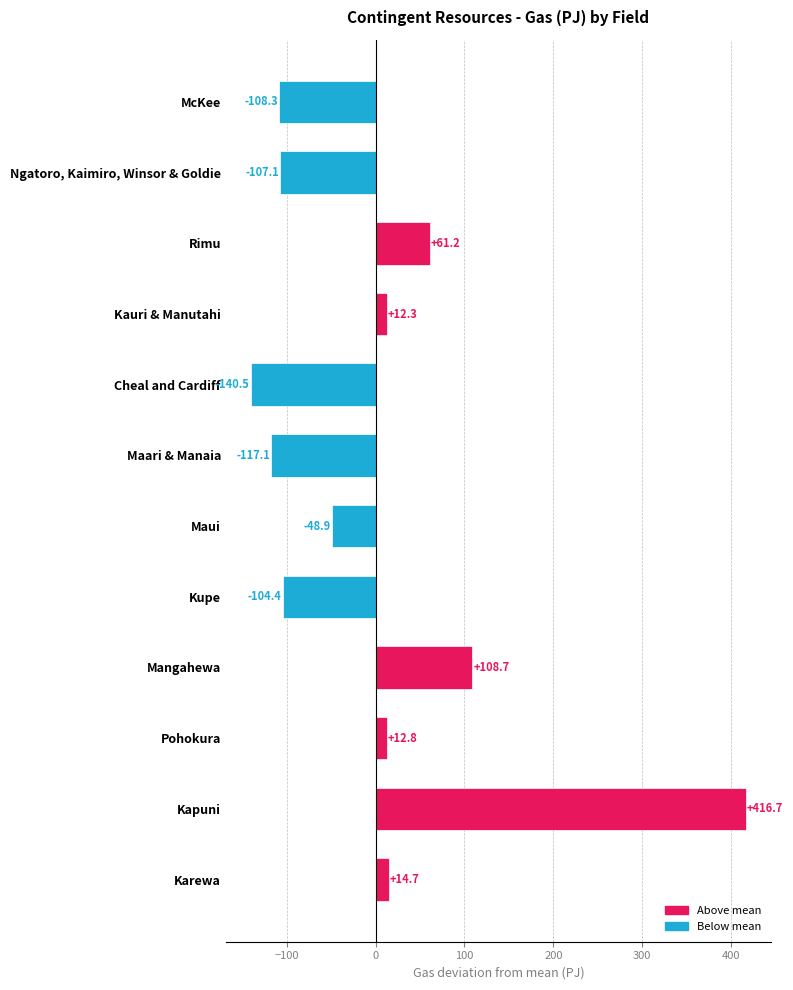

Where is the data nearest to the value 138?

Mangahewa